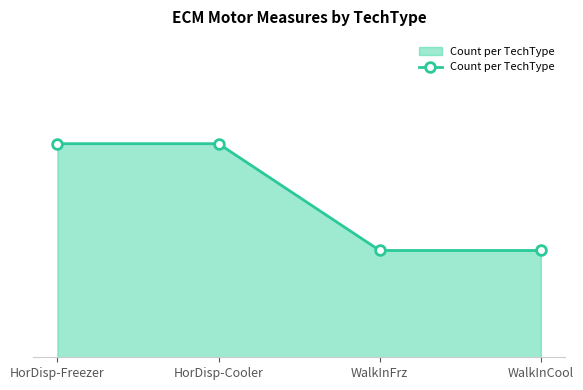

List the labels in order of value, largest first.

HorDisp-Freezer, HorDisp-Cooler, WalkInFrz, WalkInCool